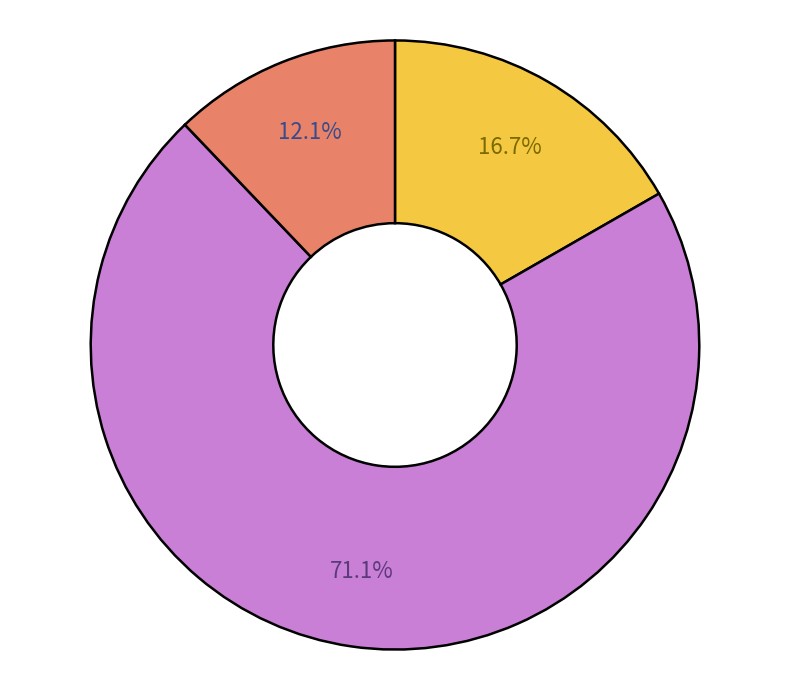

Is there any slice that represents more than half of the pie?

Yes